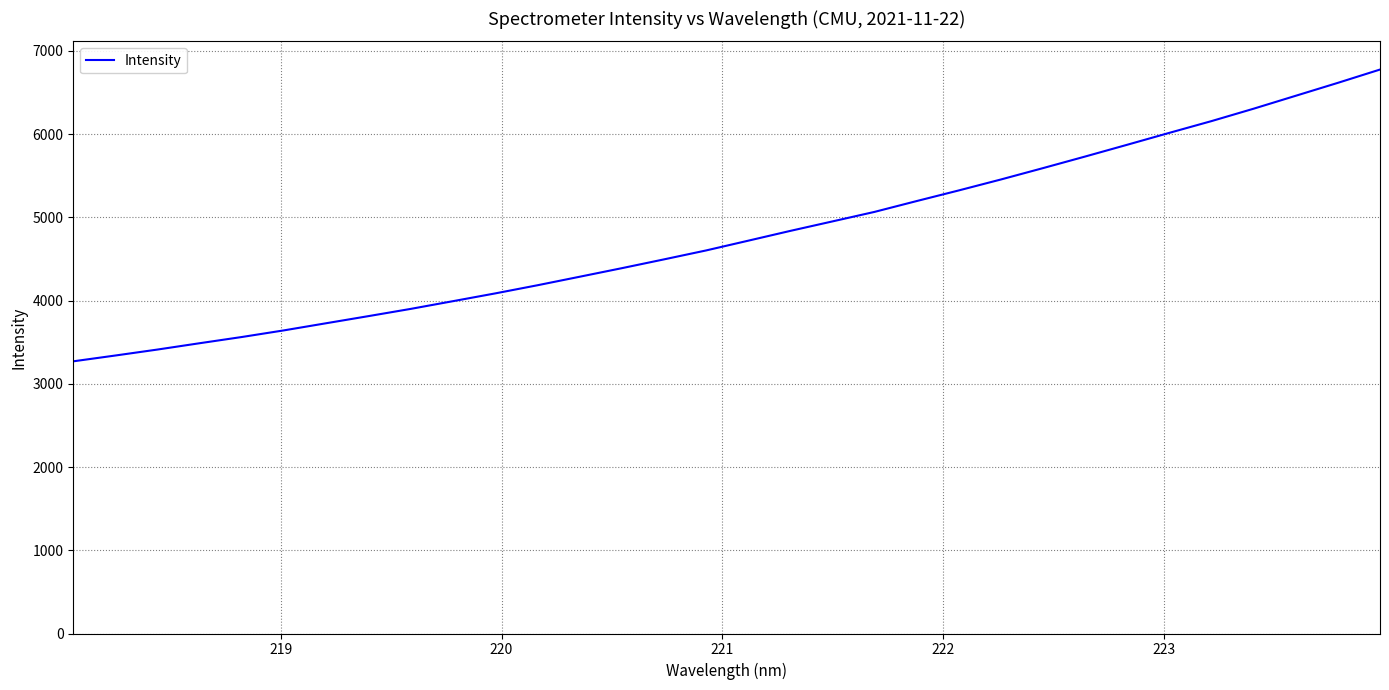

What is the difference between the maximum and minimum values?

3505.5